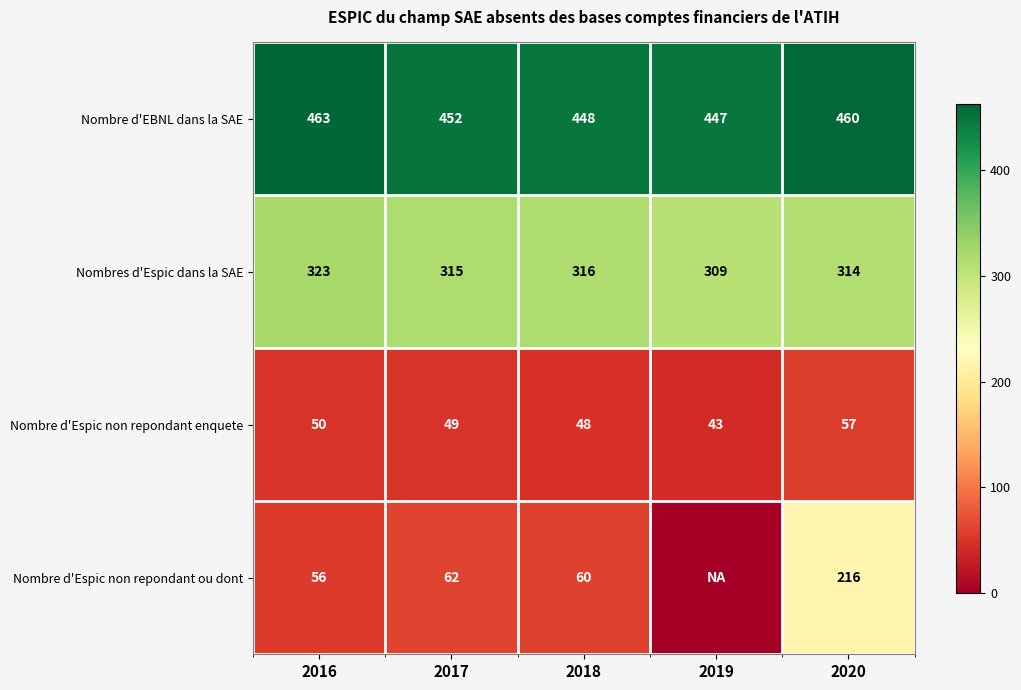

What is the total value across all series at 2017?

878